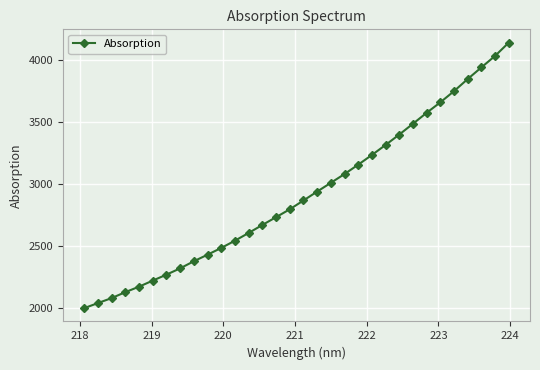

What is the smallest value displayed?

1995.5